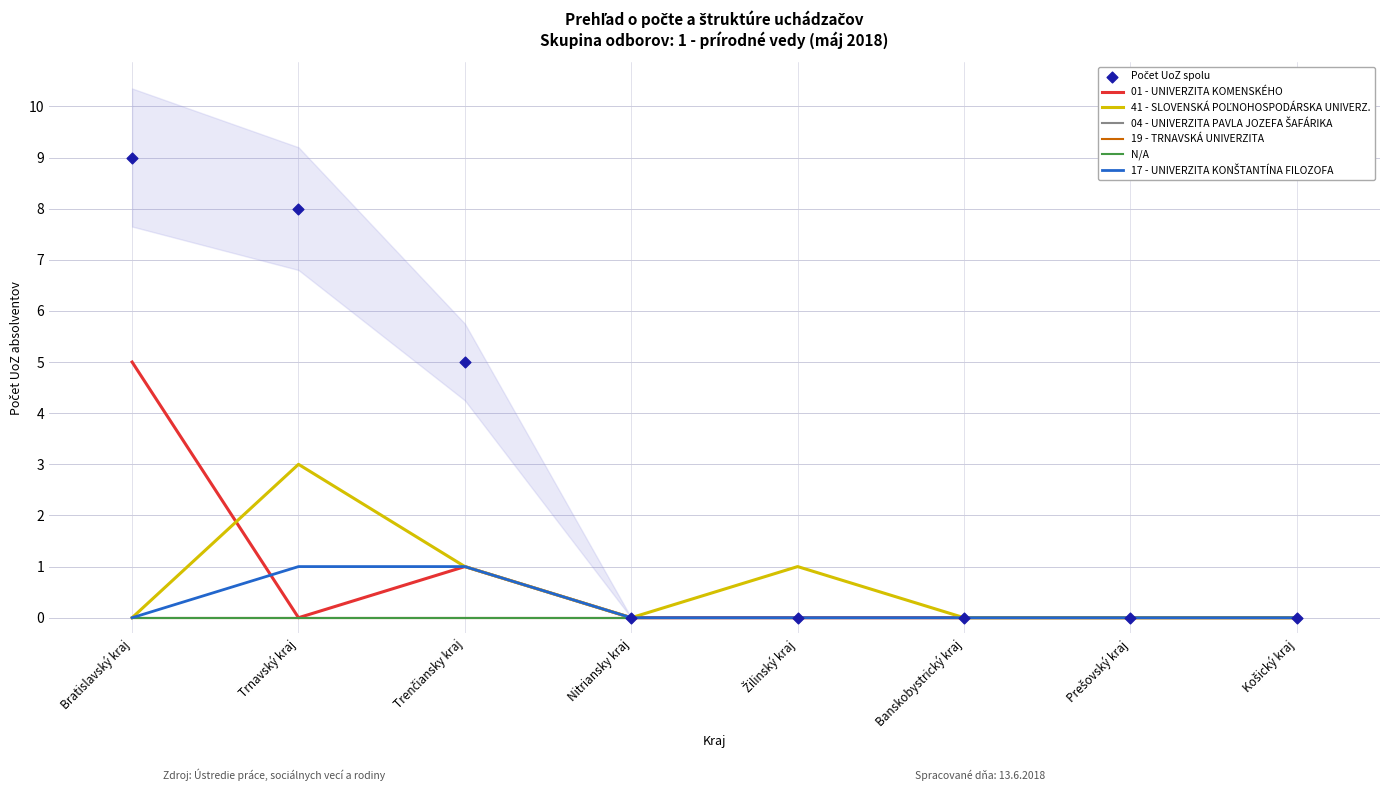

Which series has the largest Y range (max minus min)?

01 - UNIVERZITA KOMENSKÉHO